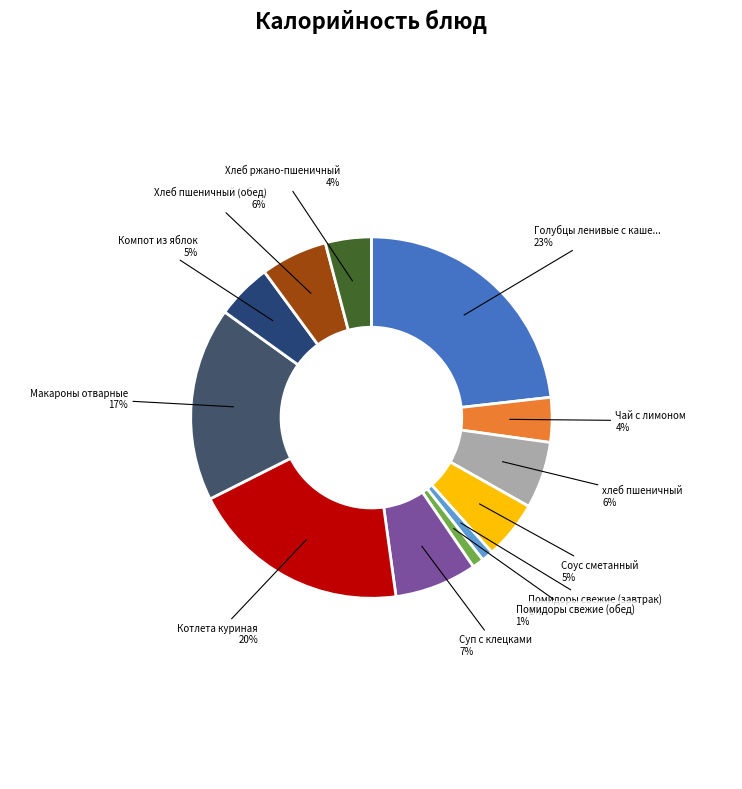

What is the smallest slice in the pie chart?

Помидоры свежие (завтрак)